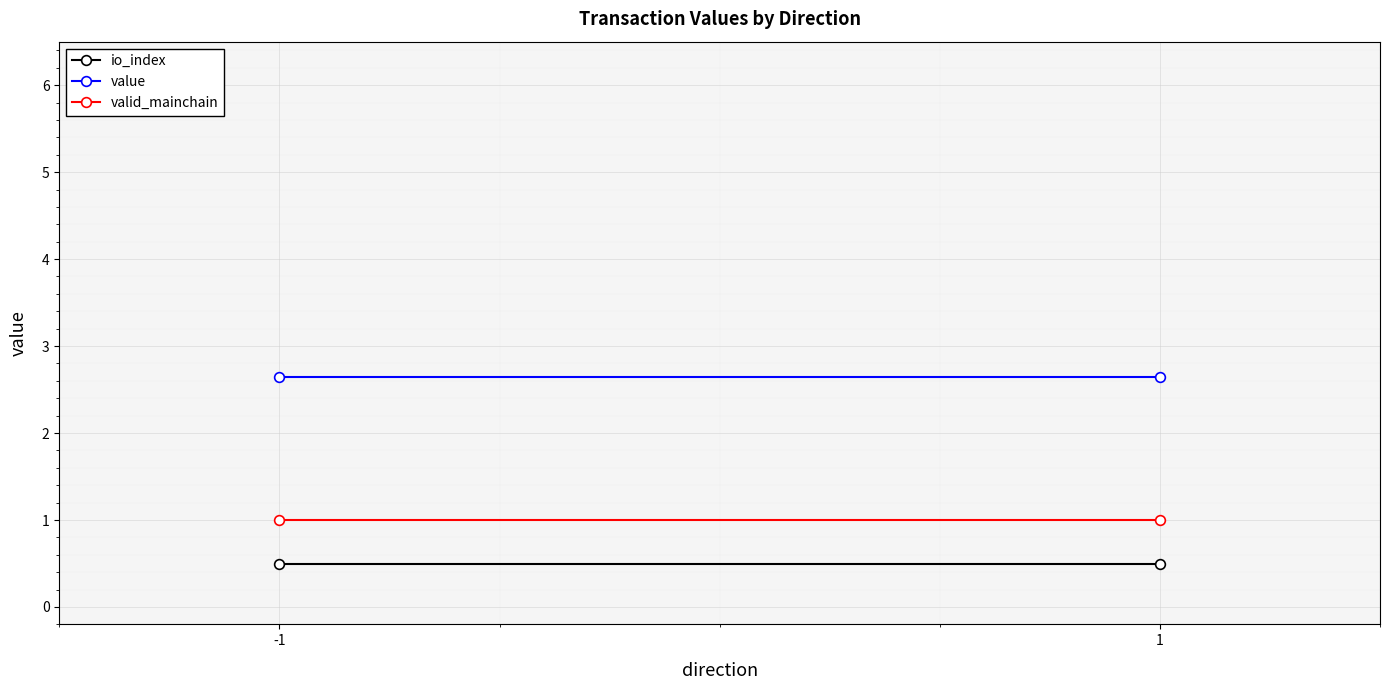

Rank the categories by valid_mainchain value from lowest to highest.

-1, 1